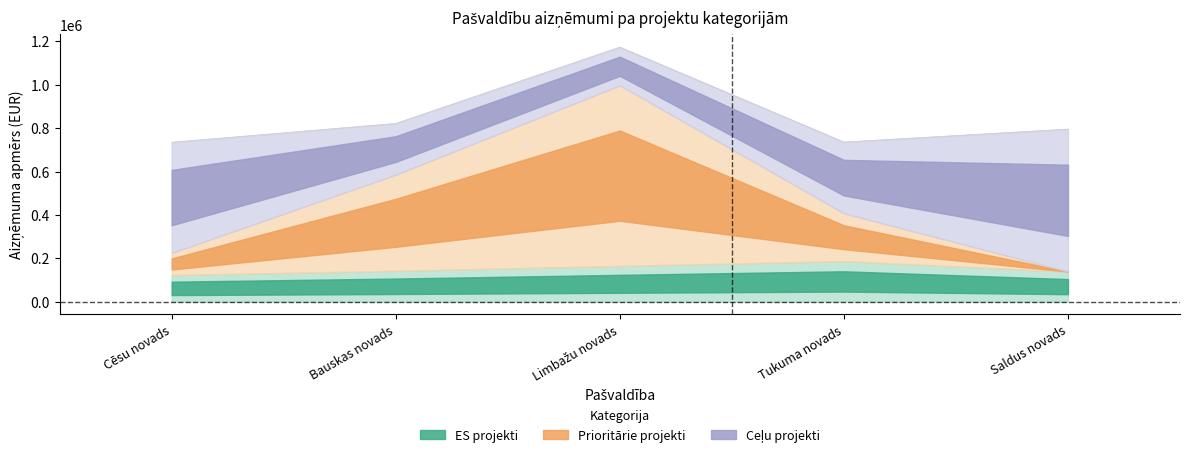

Which category has the highest value in the ES projekti series?

Tukuma novads